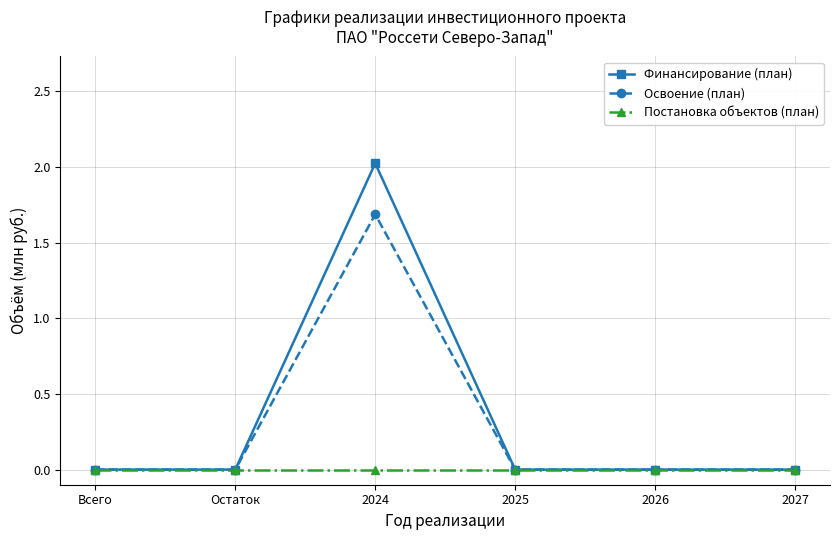

What position from the left is 2027?

6